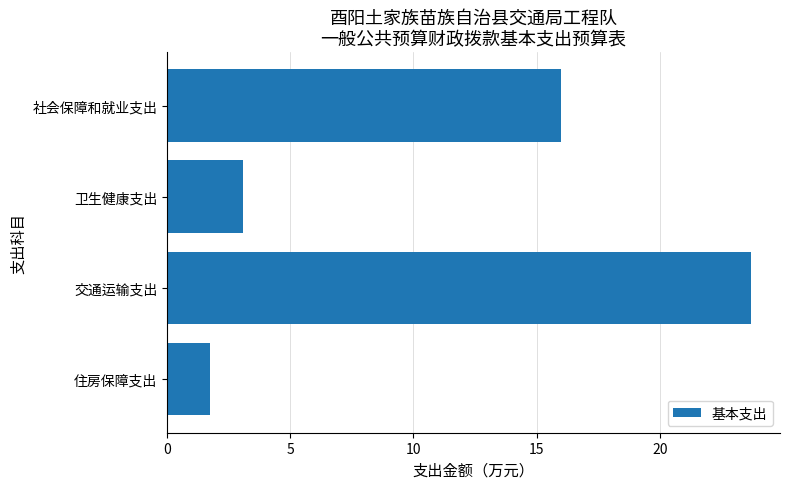

Reading top to bottom, transcribe all the data shown in this chart.

16.0	3.1	23.7	1.7